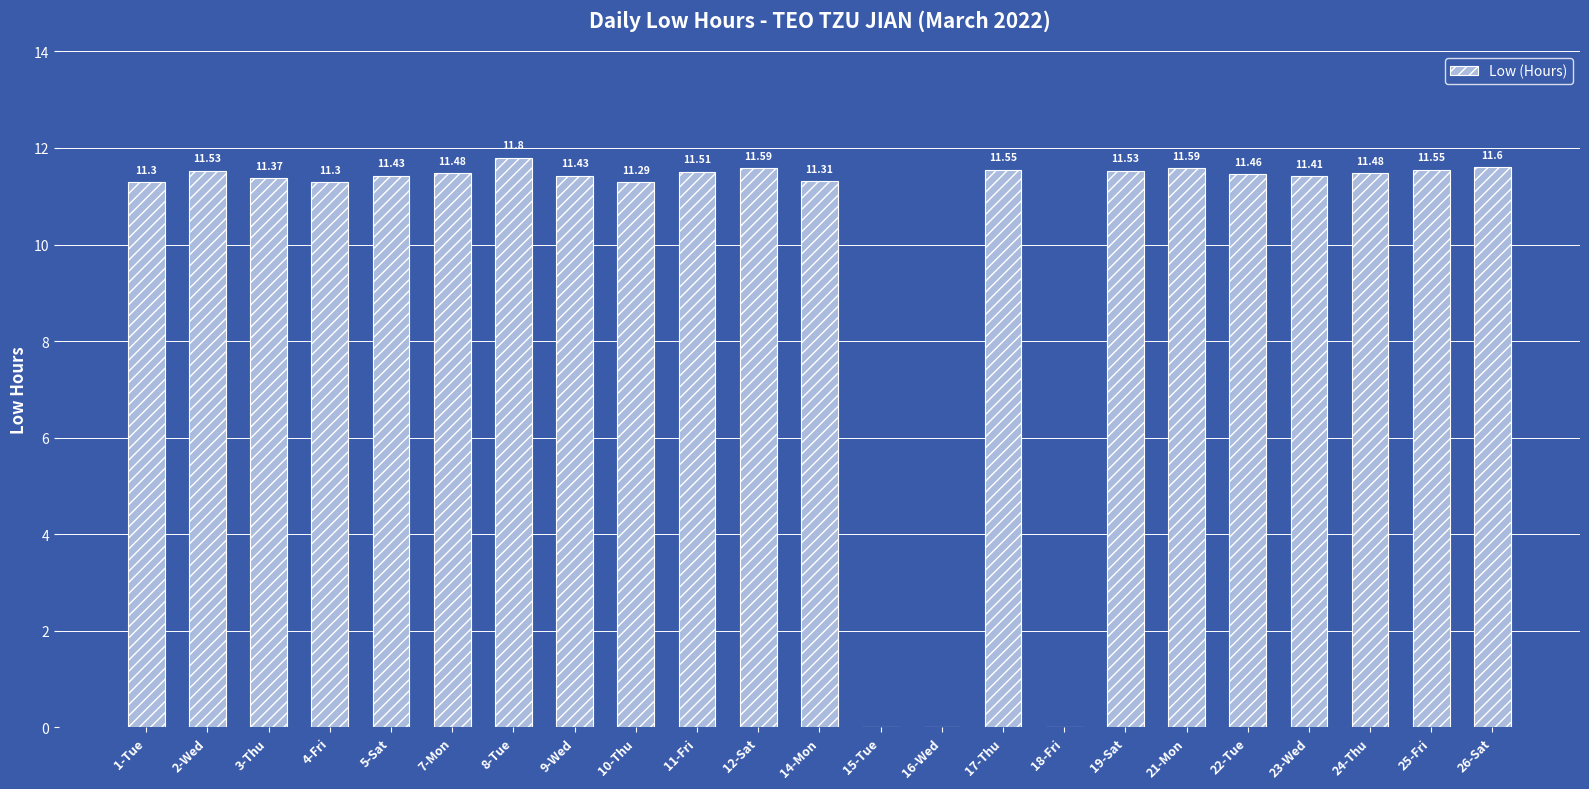

Is it true that the value at 11-Fri is 19.7?

False